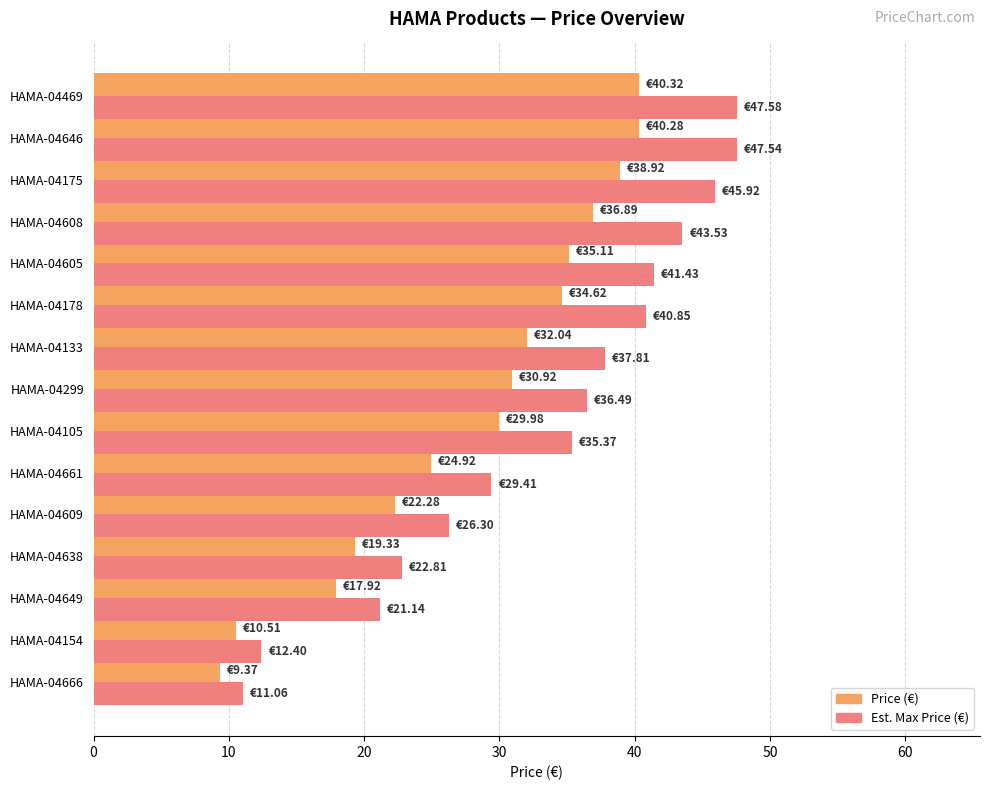

What is the total value across all series at HAMA-04661?

54.3